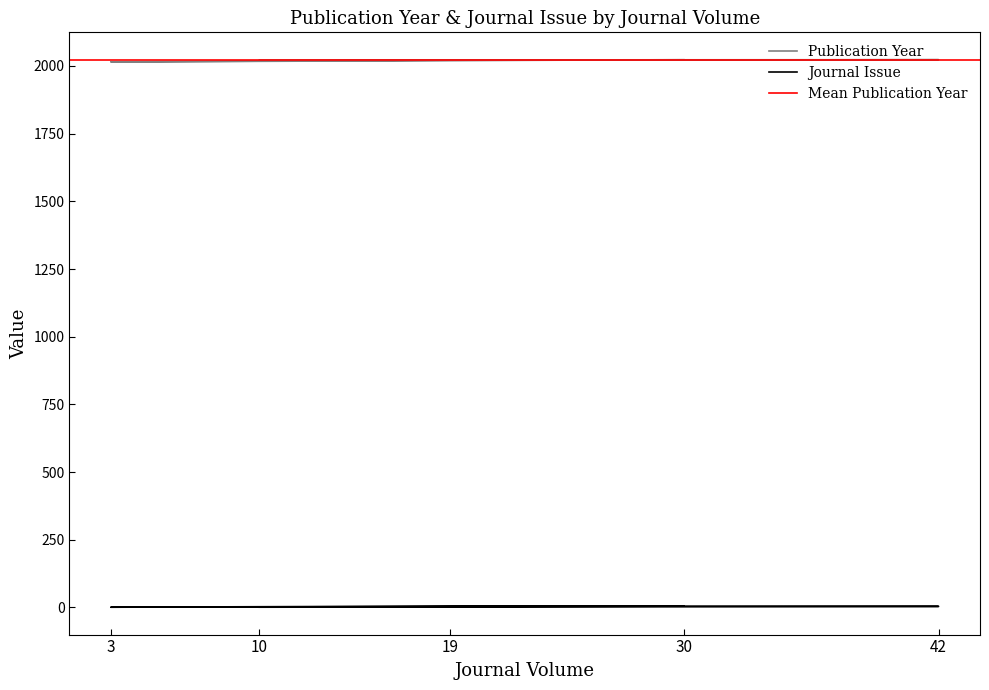

True or false: Journal Issue has more than 1 interior local peaks.

False